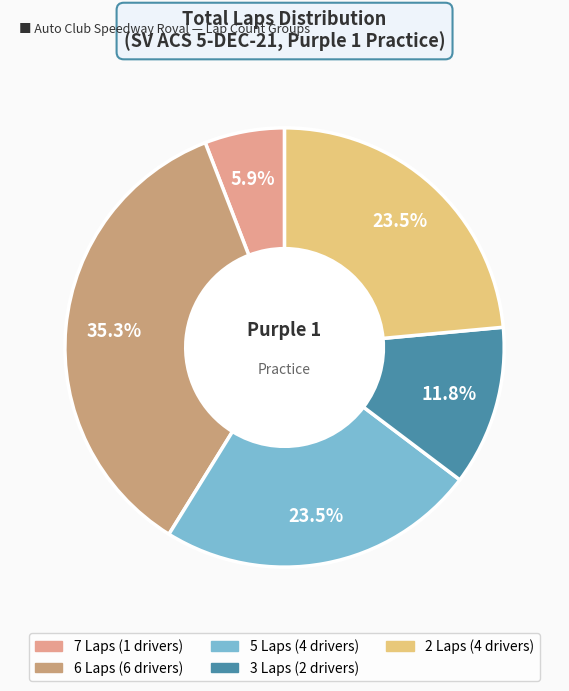

To the nearest percent, what is the average slice percentage?

20%